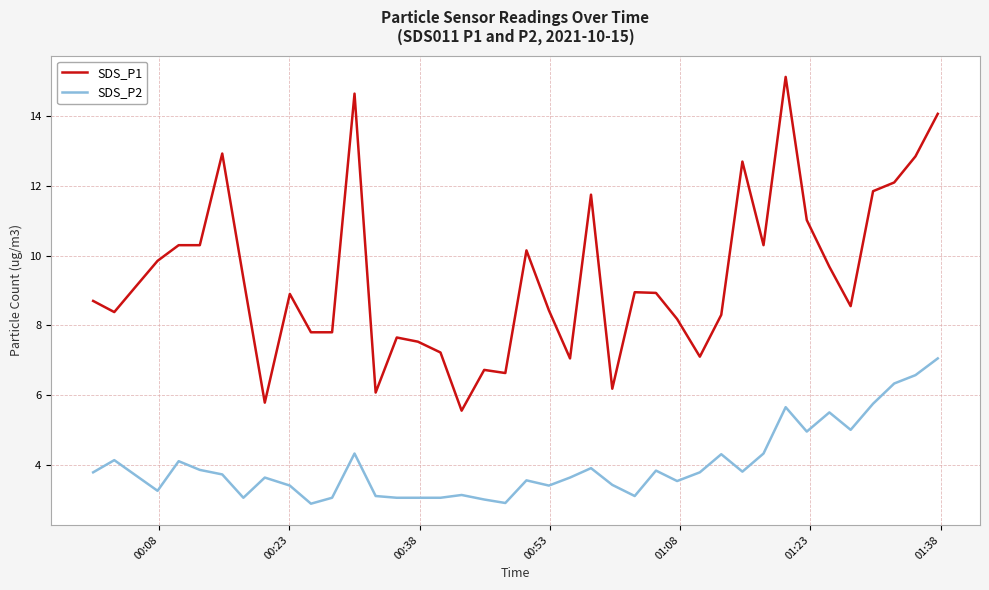

How many lines are shown in the chart?

2